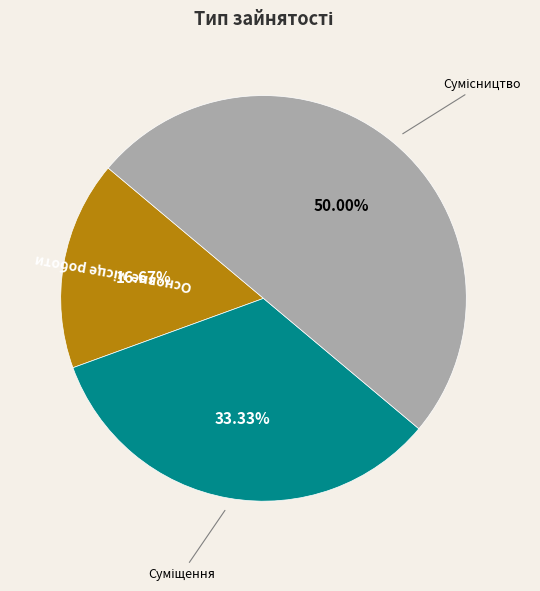

Combined, do Суміщення and Сумісництво account for over 50%?

Yes